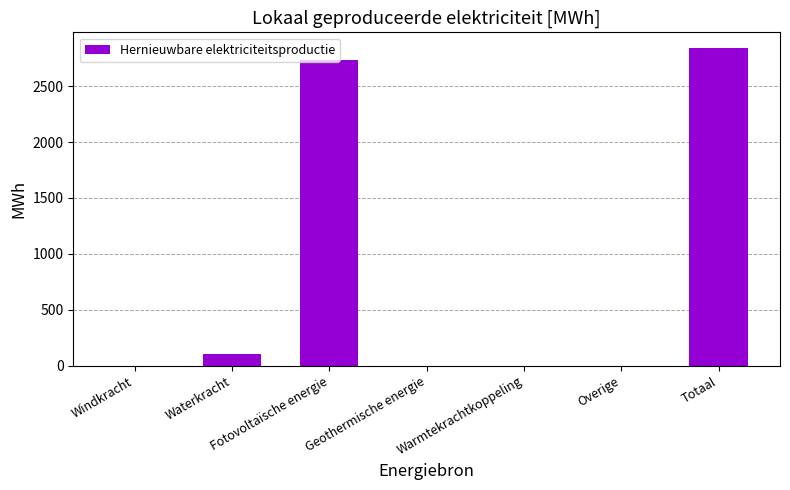

Count the number of categories in the chart.

7